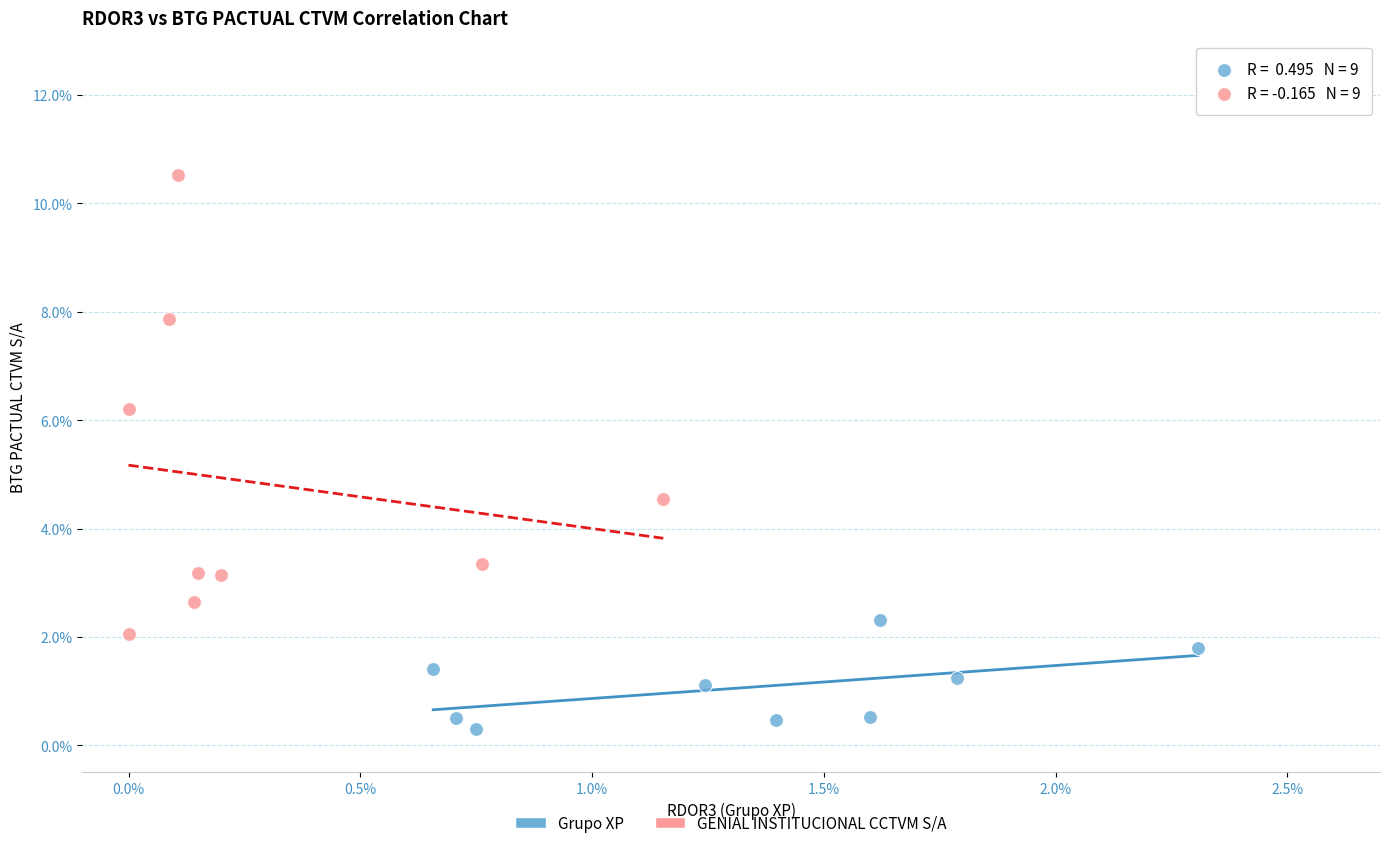

What are all the series names shown in the legend?

Grupo XP, GENIAL INSTITUCIONAL CCTVM S/A